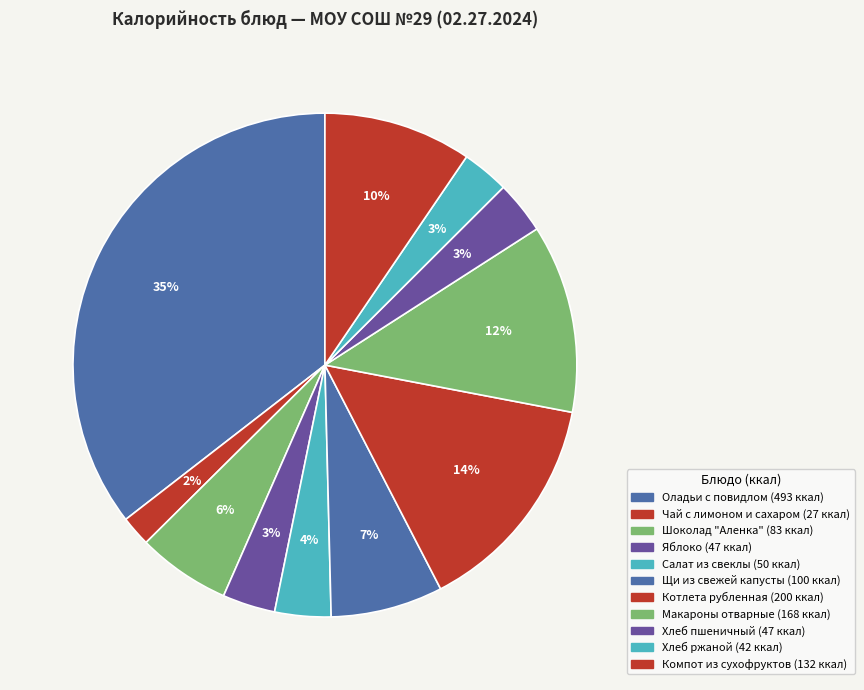

To the nearest percent, what is the combined percentage of Салат из свеклы and Шоколад "Аленка"?

10%